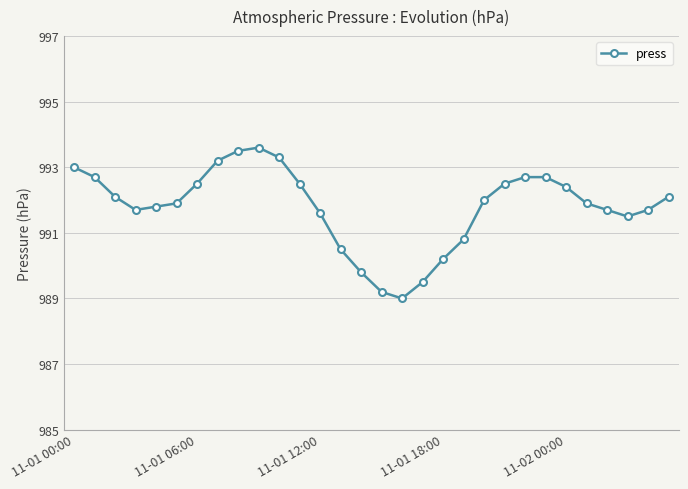

What is the value of the 26th point from the left?

991.9